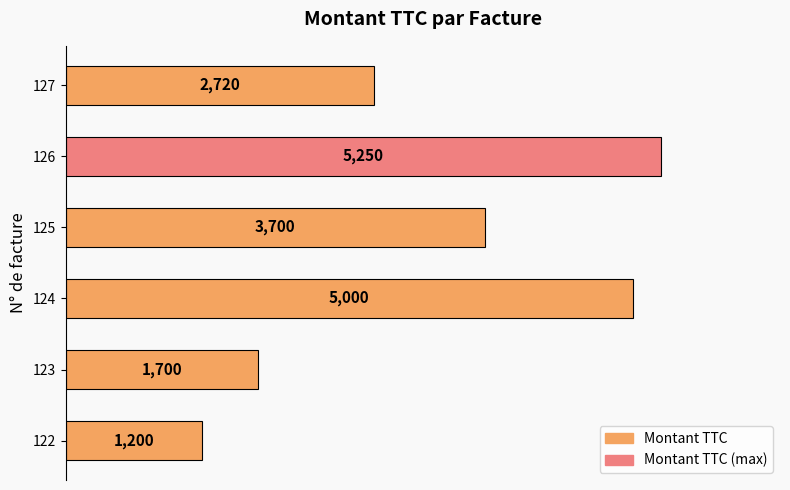

List the labels in order of value, largest first.

126, 124, 125, 127, 123, 122